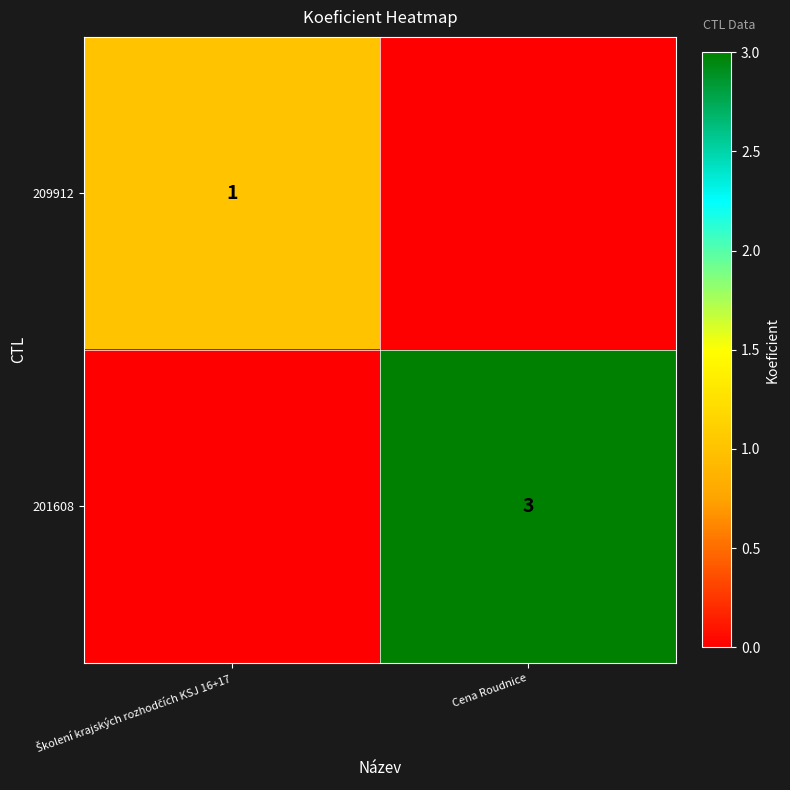

What is the maximum value shown in the chart?

3